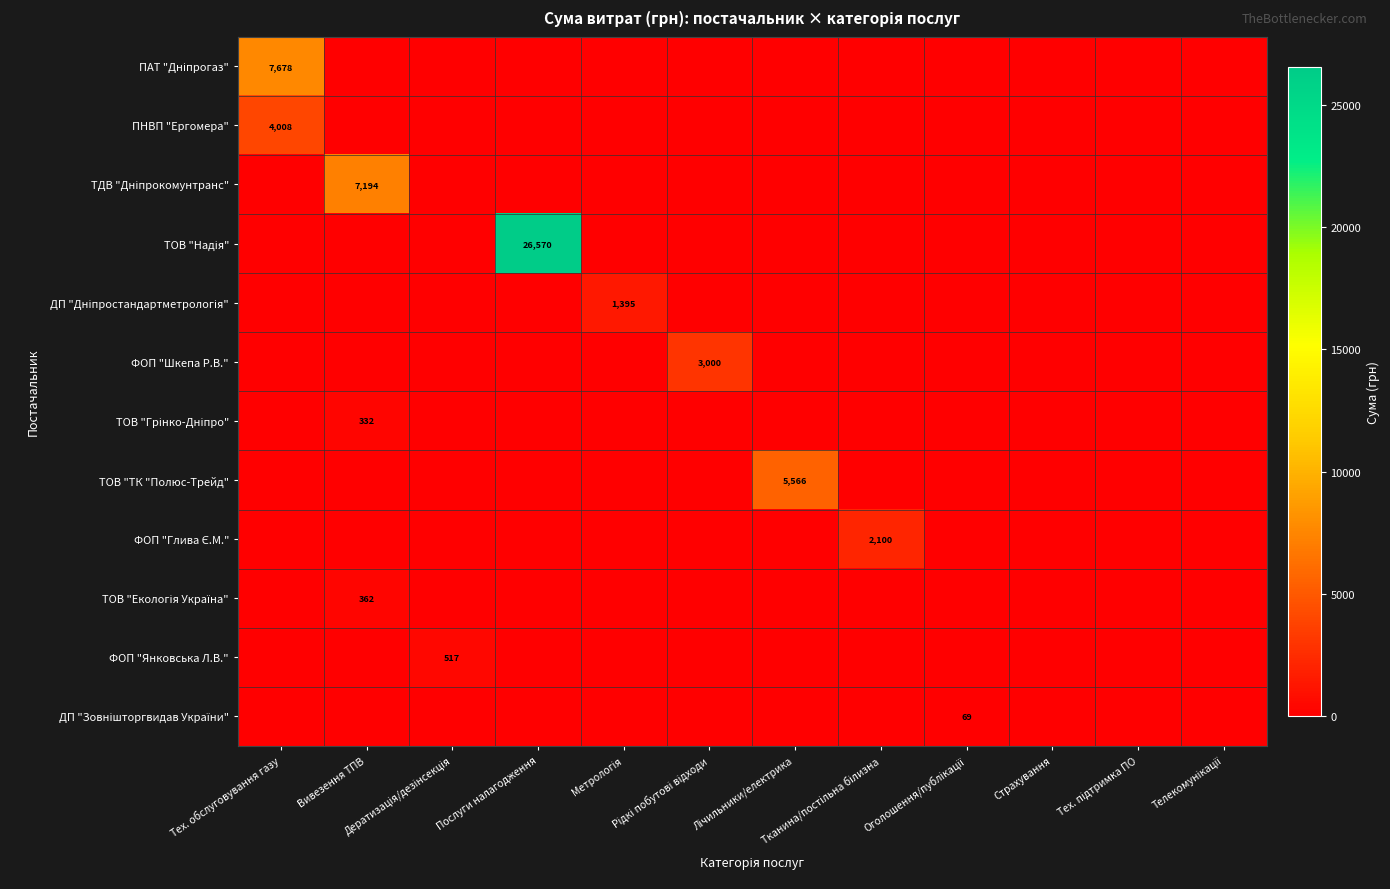

Which has a higher value, Лічильники/електрика or Страхування?

Лічильники/електрика